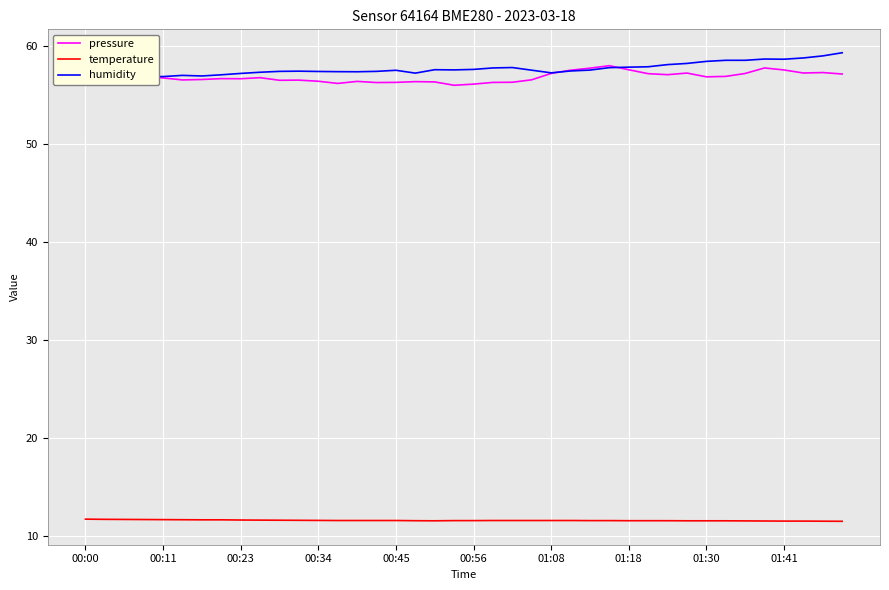

Does the chart display data point markers on the line(s)?

No